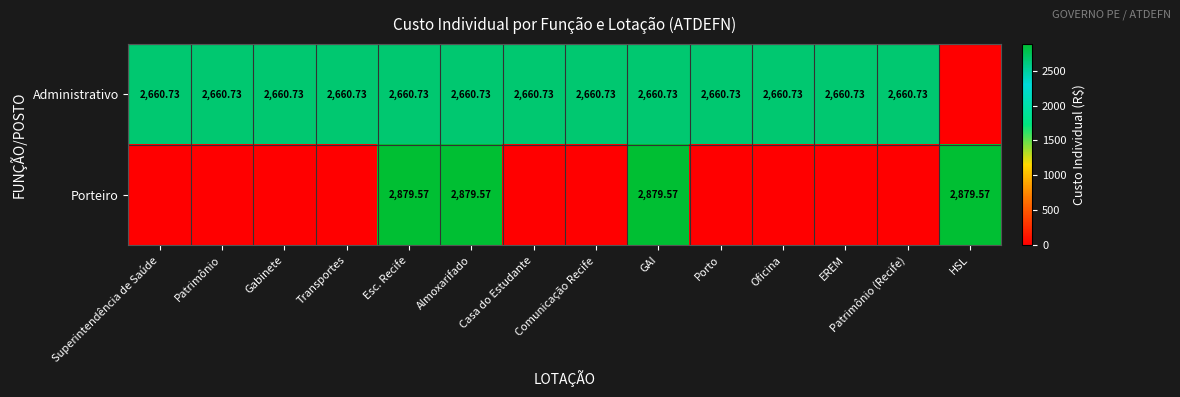

Which series has the largest total across all categories?

Administrativo